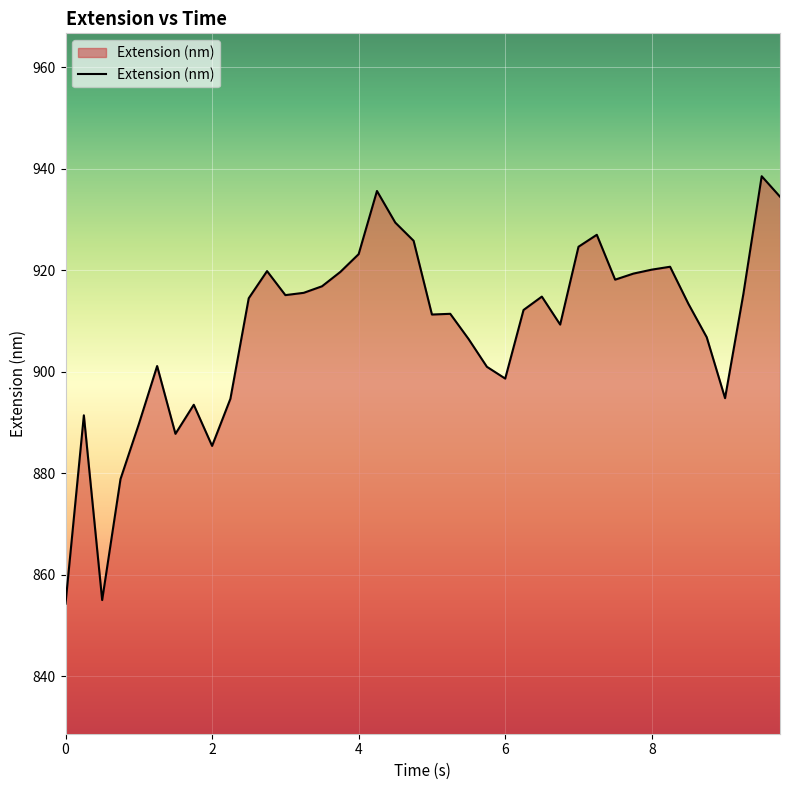

What is the difference between the maximum and minimum values?

84.2